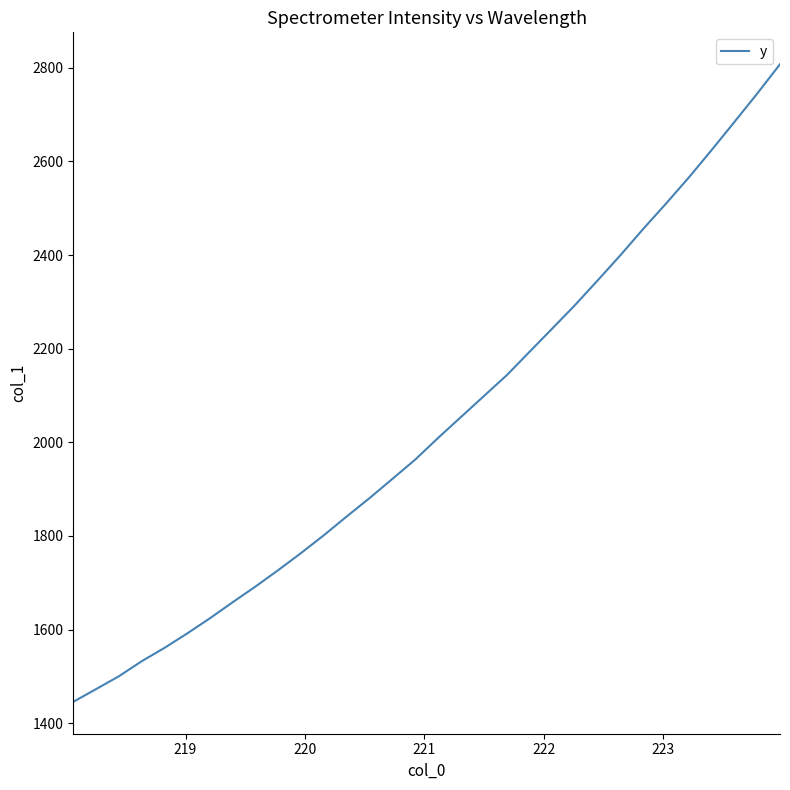

What is the difference between the maximum and minimum values?

1361.9